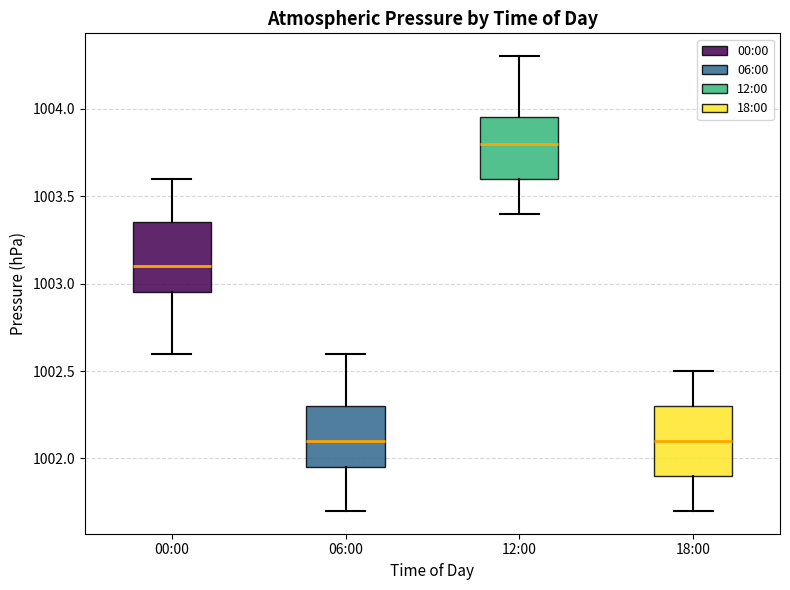

Where is the upper edge of the box for 18:00 on the y-axis? The values are not printed on the chart, so give them approximately, as read against the axis.

1002.30